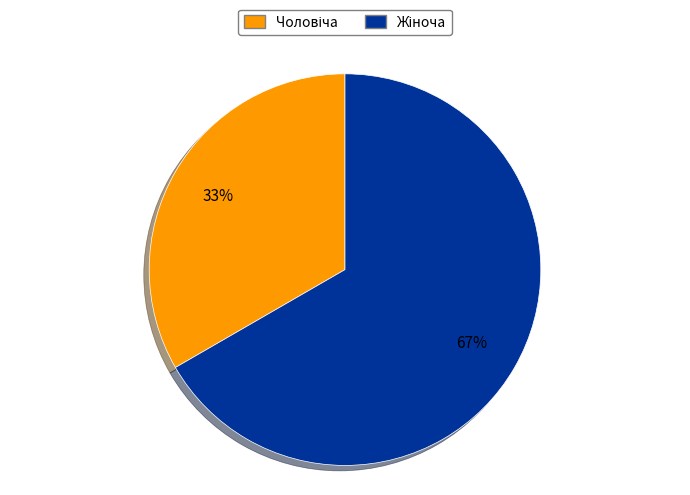

Does any single category account for the majority?

Yes